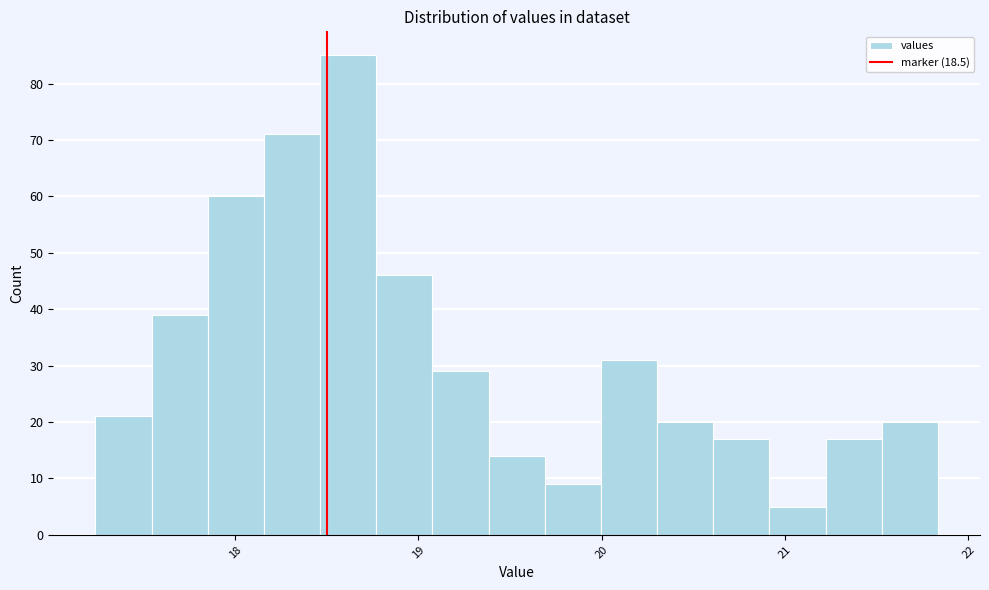

Around what value on the x-axis is the tallest bar? Give the approximate position of its centre, as read against the axis.

18.6